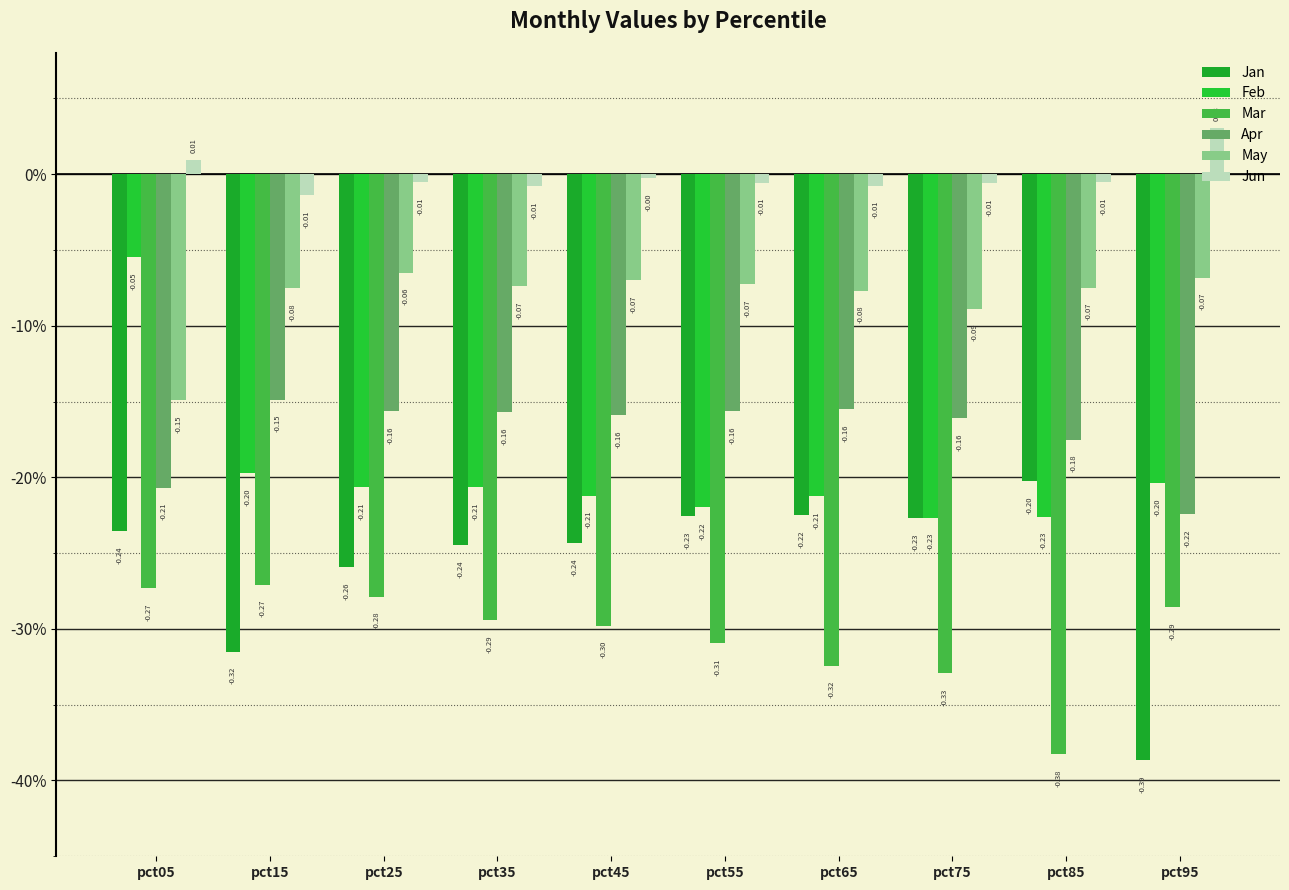

Which series changed the most between pct25 and pct45?

Mar